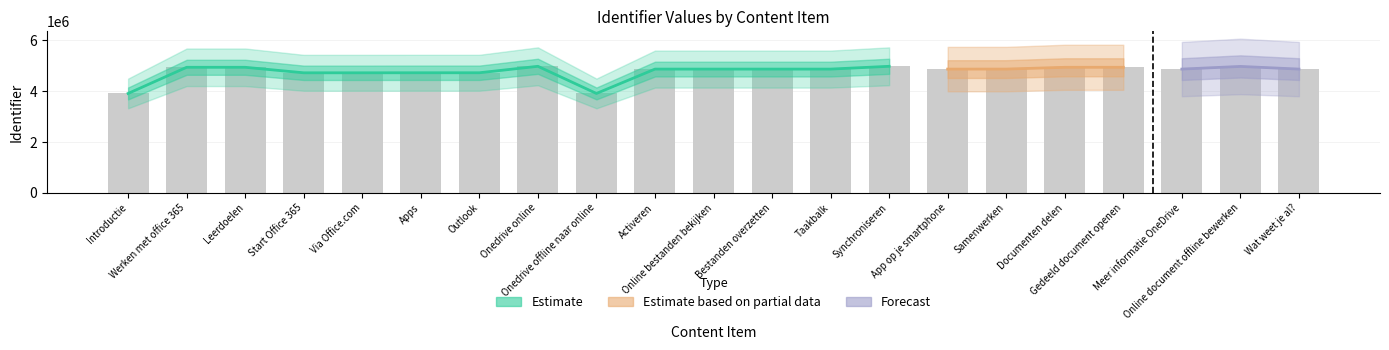

List the labels in order of value, smallest first.

Introductie, Onedrive offline naar online, Start Office 365, Via Office.com, Apps, Outlook, Activeren, Bestanden overzetten, Taakbalk, Online bestanden bekijken, App op je smartphone, Meer informatie OneDrive, Samenwerken, Wat weet je al?, Leerdoelen, Werken met office 365, Documenten delen, Gedeeld document openen, Online document offline bewerken, Onedrive online, Synchroniseren